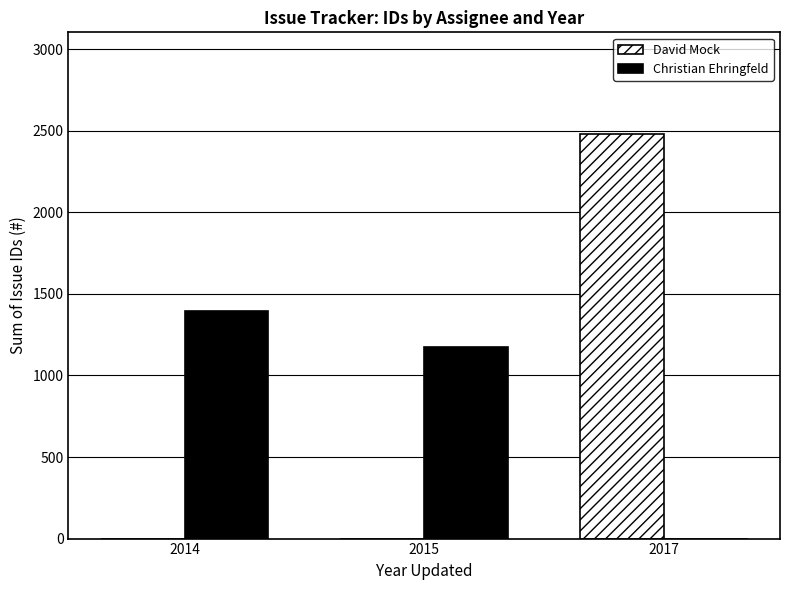

At which label is Christian Ehringfeld closest to 697?

2015